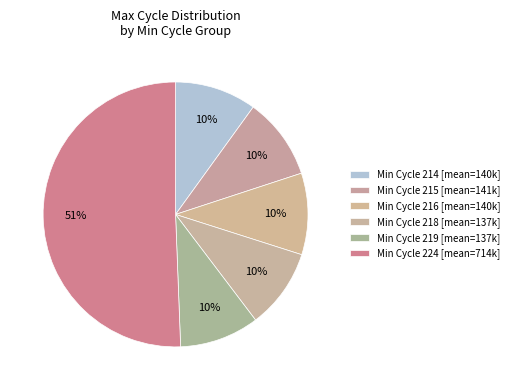

To the nearest percent, what is the average slice percentage?

17%